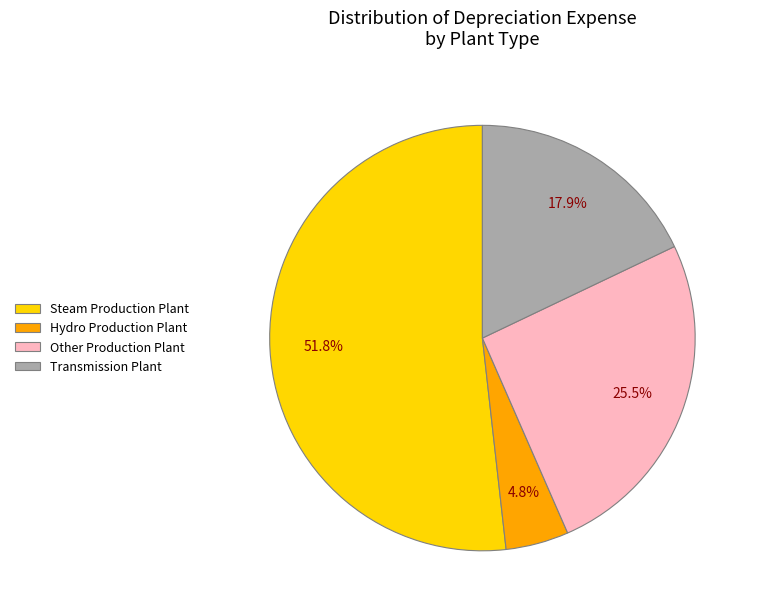

To the nearest percent, what is the average slice percentage?

25%